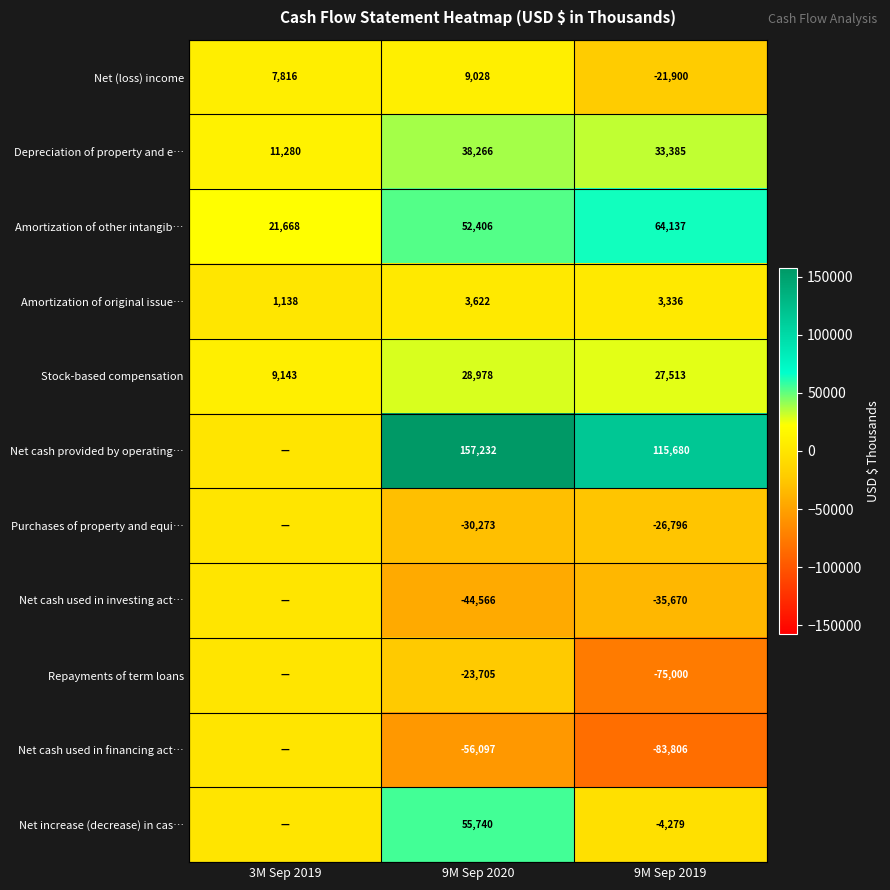

List the labels in order of Net (loss) income value, smallest first.

9M Sep 2019, 3M Sep 2019, 9M Sep 2020